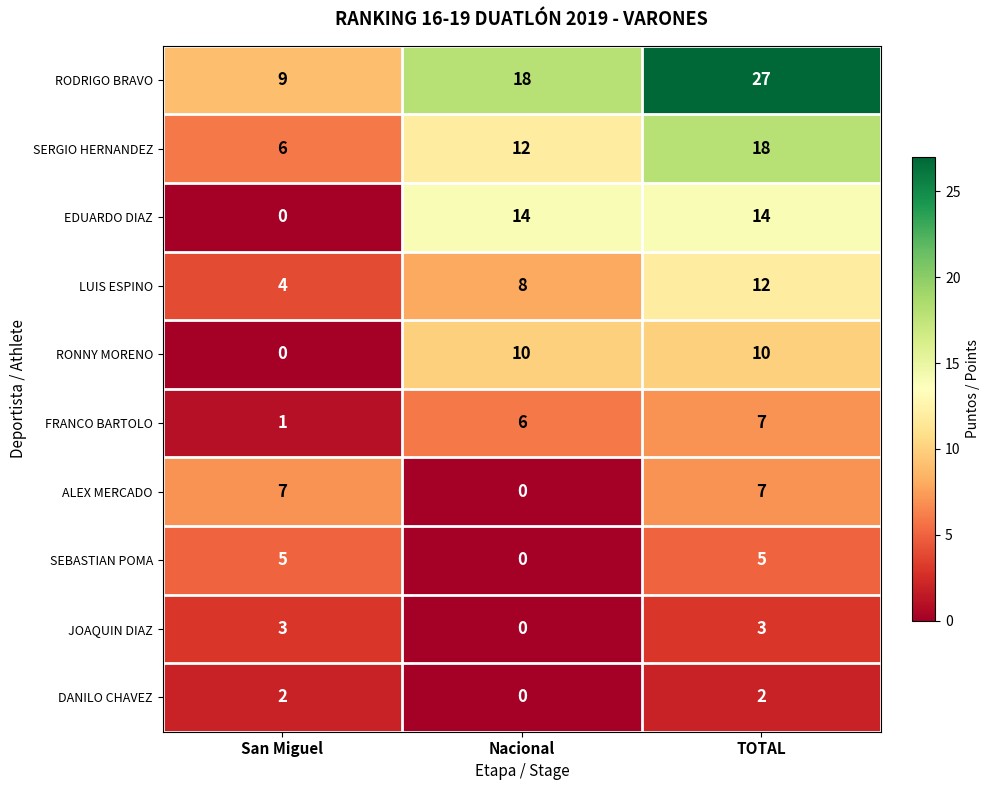

What is the spread (max minus min) of values at TOTAL?

25